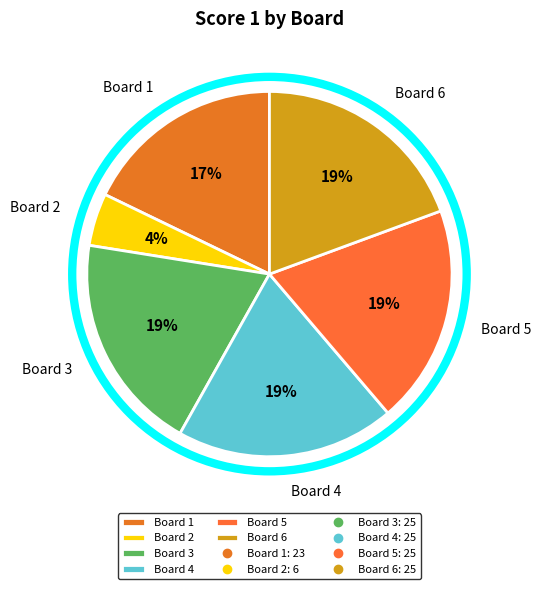

What portion of the pie excludes Board 1?

82.2%